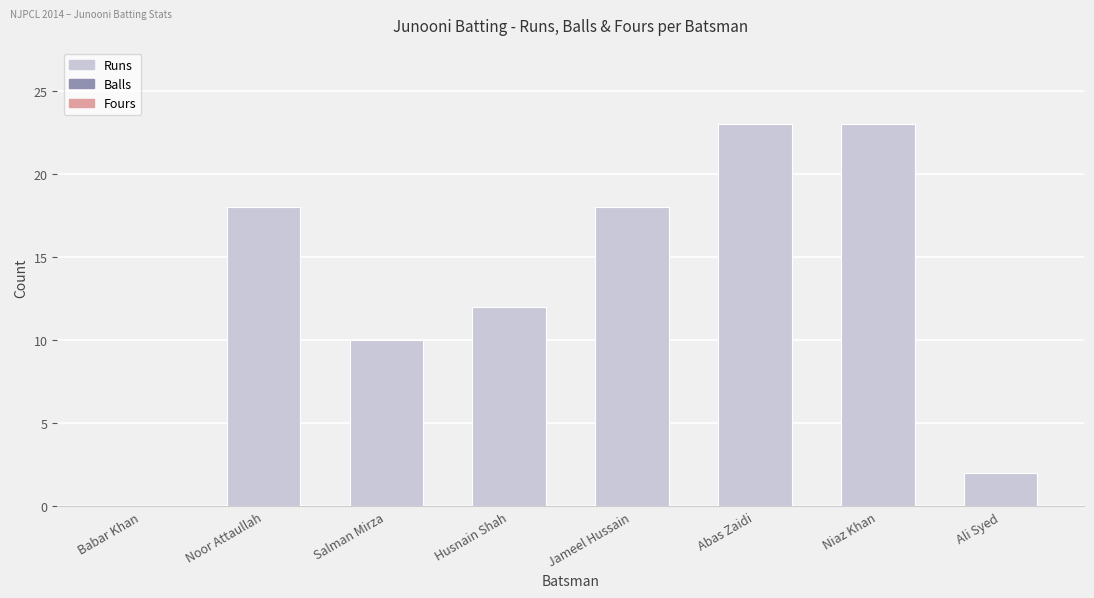

Is it true that the value at Jameel Hussain is 26?

False